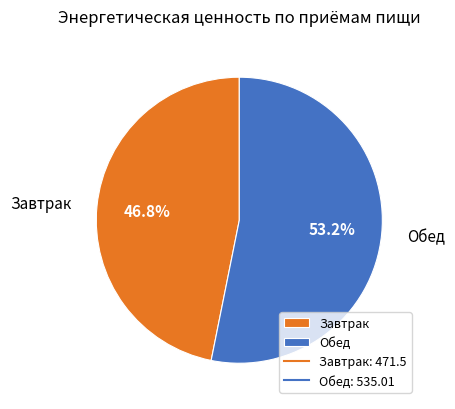

To the nearest percent, what is the average slice percentage?

50%